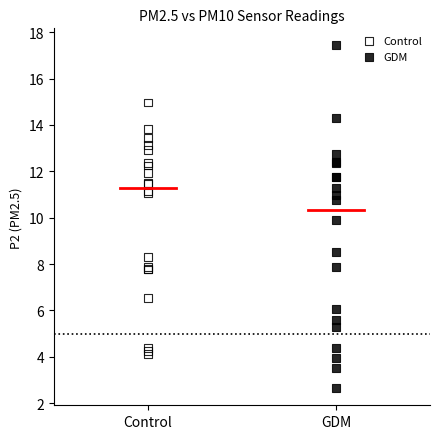

Which series reaches the maximum Y coordinate?

GDM